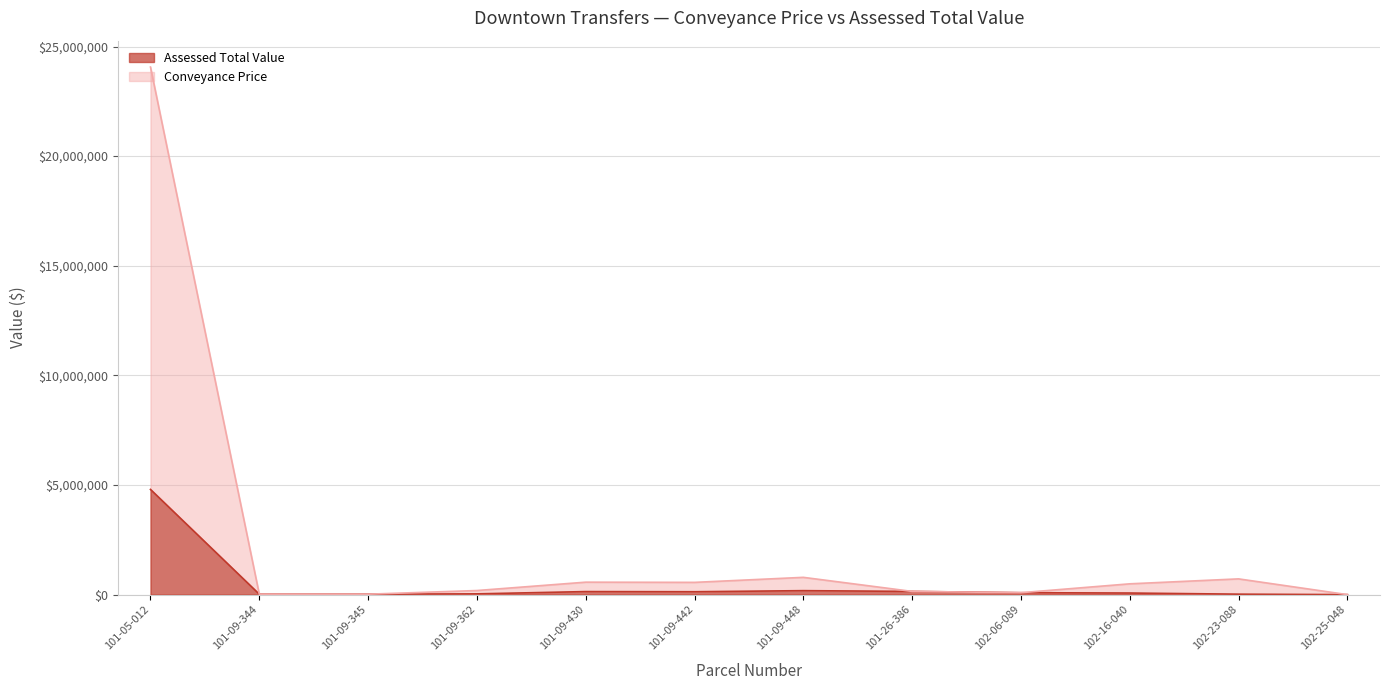

What is the label of the 4th point from the right?

102-06-089